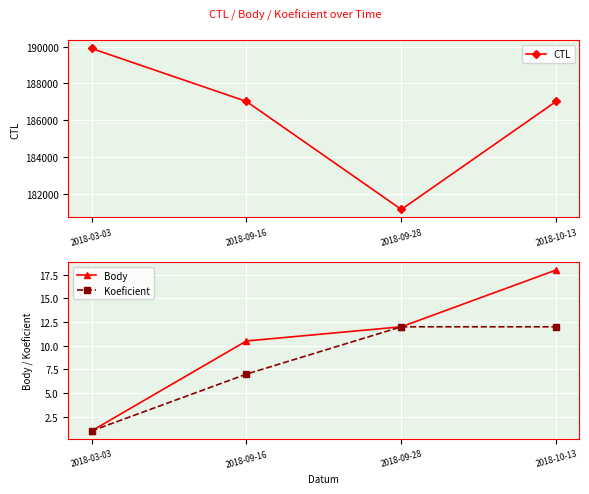

Which series changed the most between 2018-03-03 and 2018-10-13?

CTL